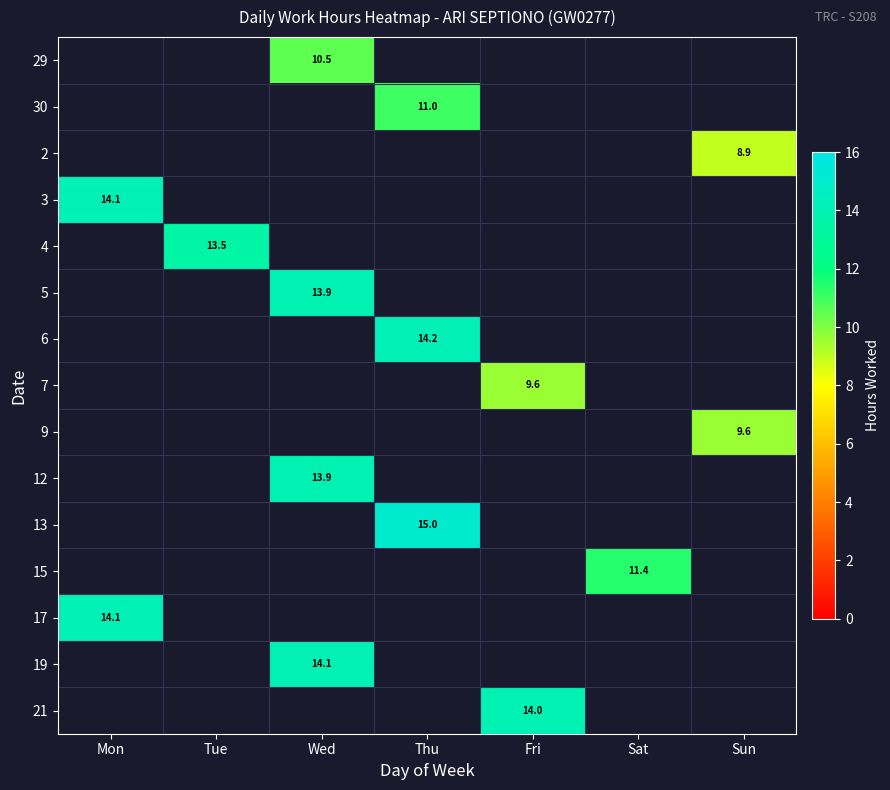

Is it true that 17 equals 6.4 at Sat?

False